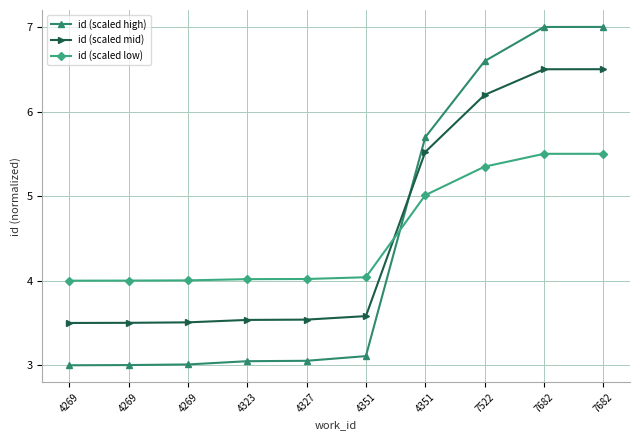

How many categories are shown in the chart?

10